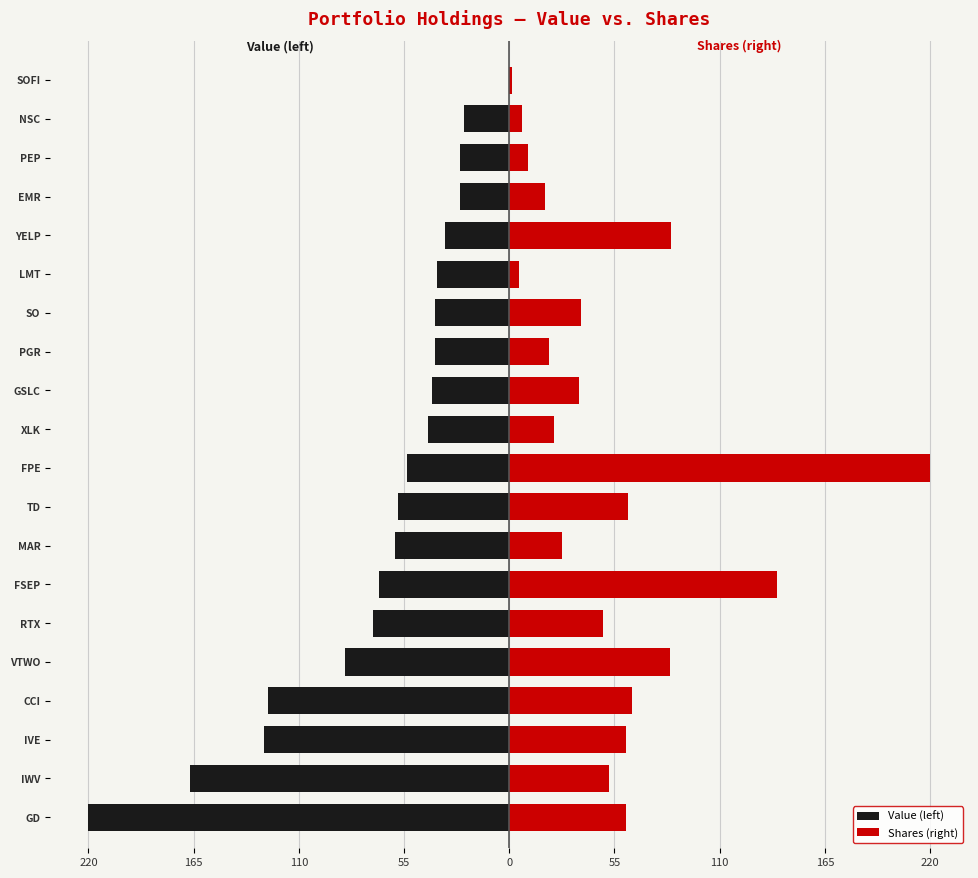

The Value (left) series shows -25.9 at EMR. True or false?

True